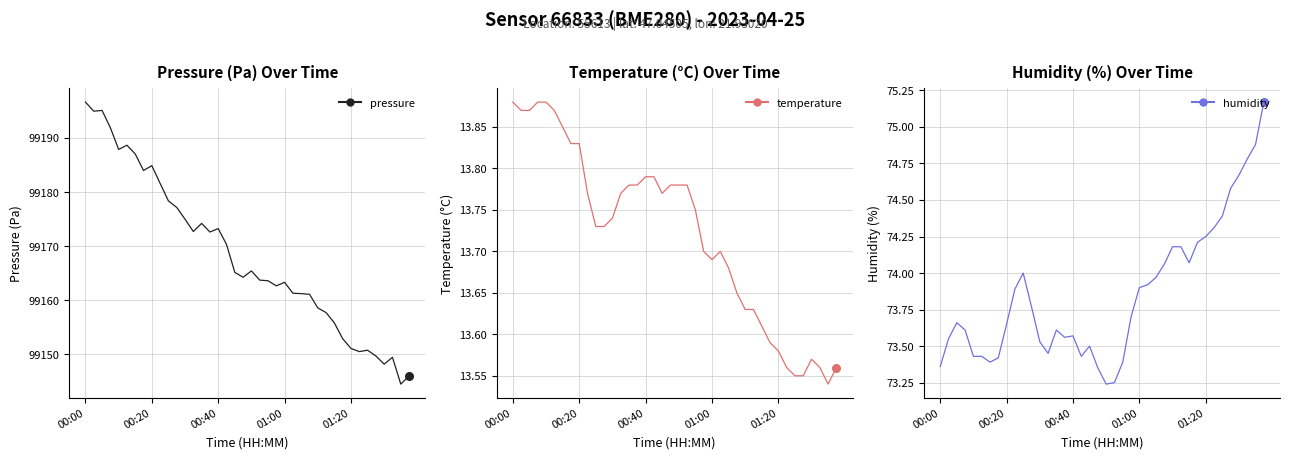

Which series has the largest Y range (max minus min)?

pressure